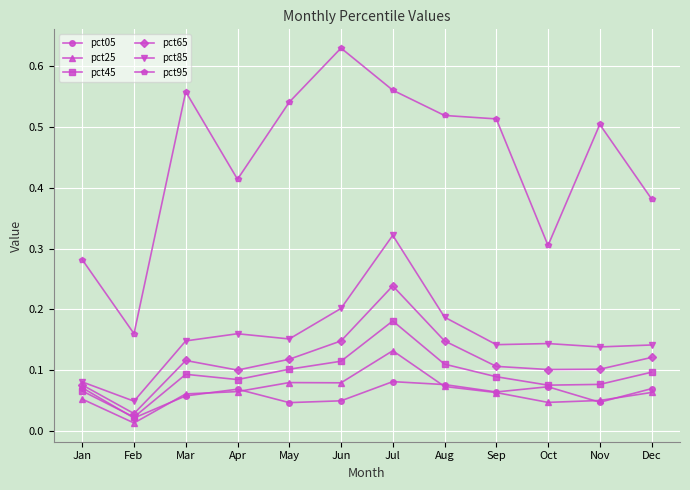

True or false: pct25 and pct85 cross at least once.

False